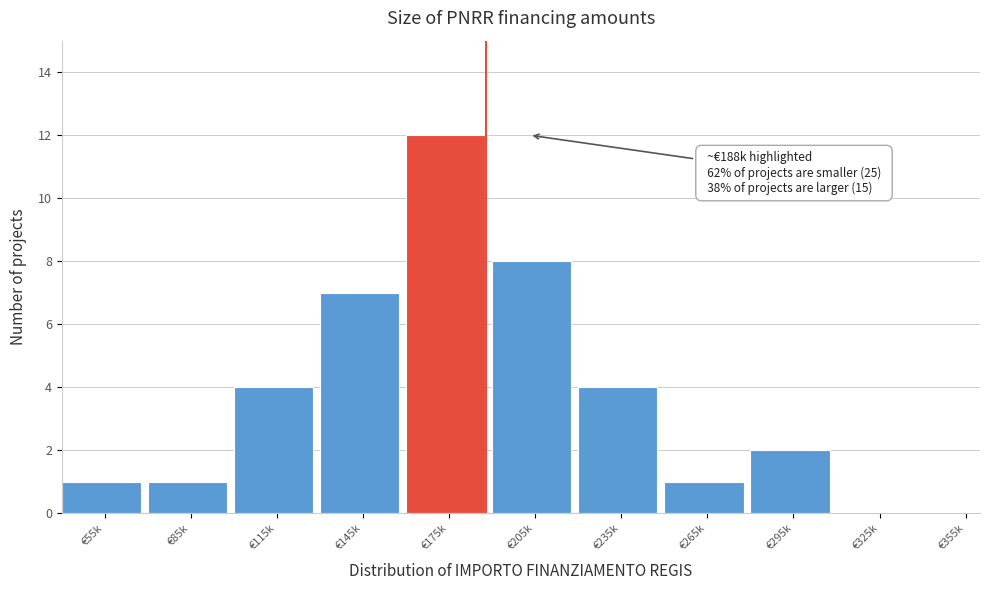

Reading left to right, what are all the values shown in this chart?

€55k=1	€85k=1	€115k=4	€145k=7	€175k=12	€205k=8	€235k=4	€265k=1	€295k=2	€325k=0	€355k=0